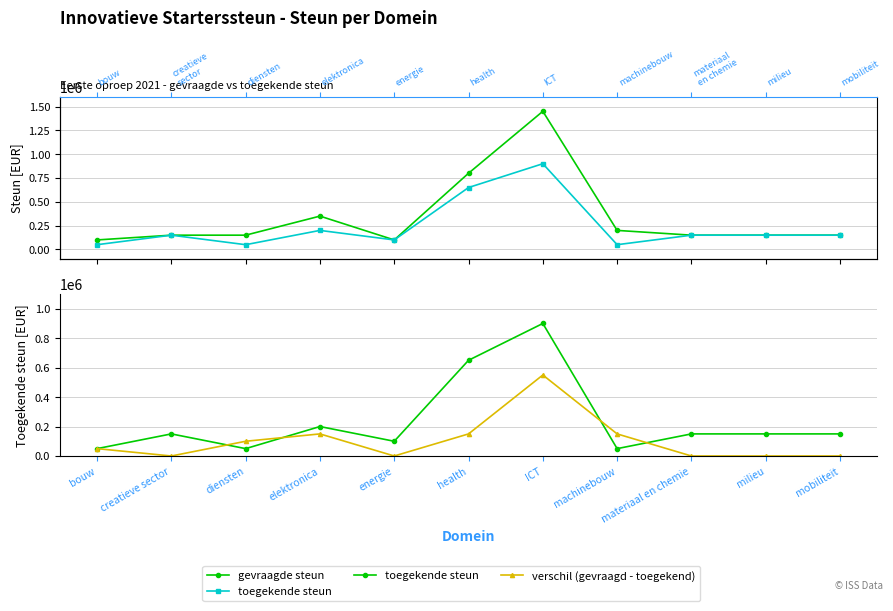

What is the difference between the maximum and minimum values in the gevraagde steun series?

1350000